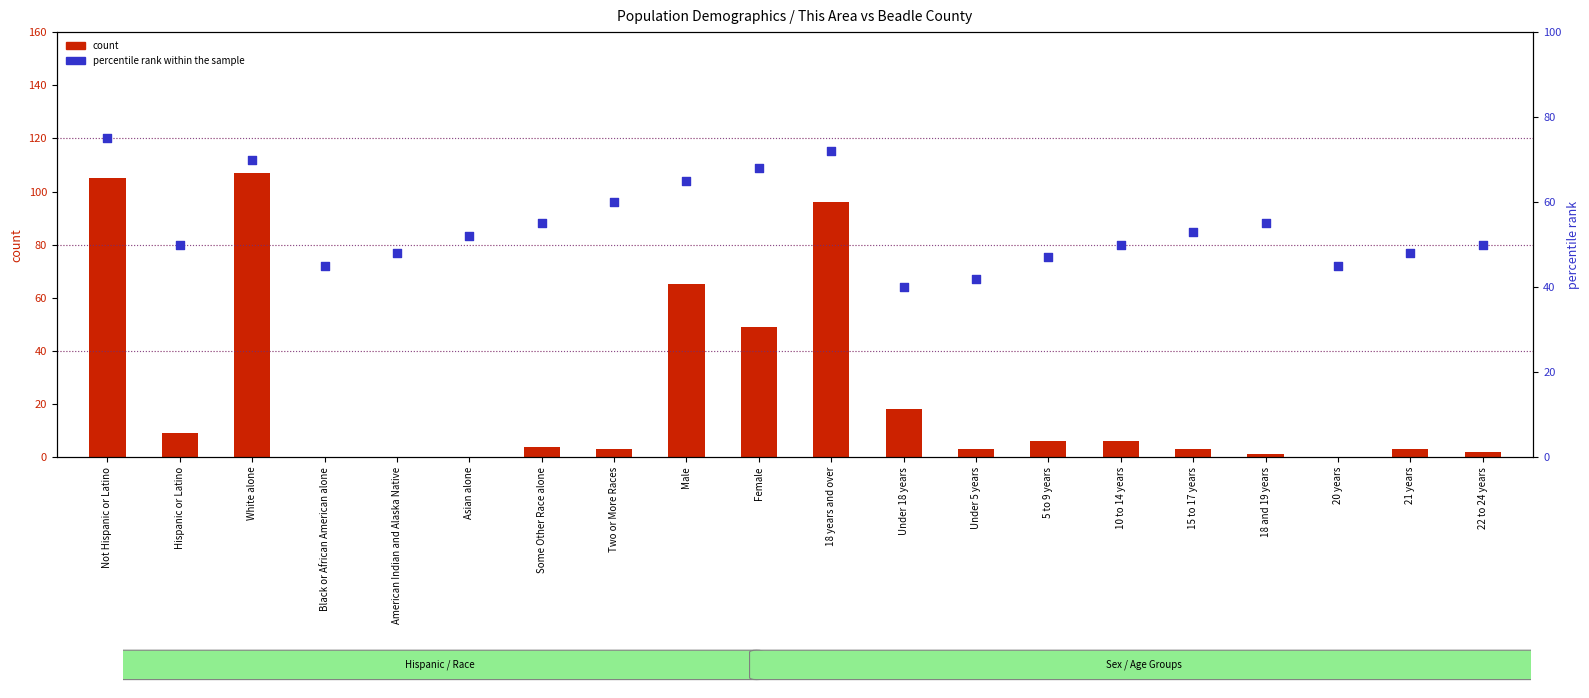

Which series has the largest total across all categories?

percentile rank within the sample